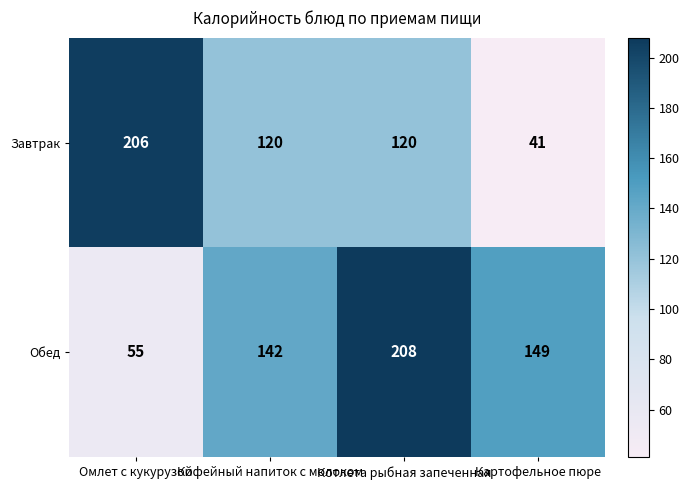

Rank the series by their maximum value, from lowest to highest.

Завтрак, Обед